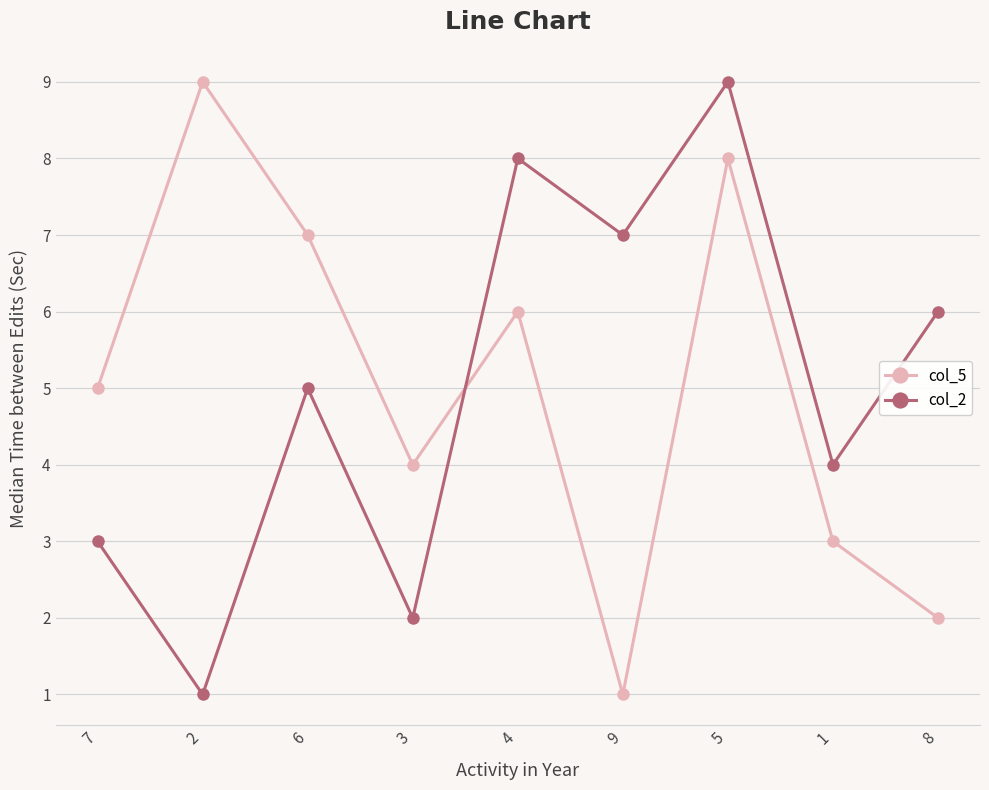

What is the difference between the col_5 values at 3 and 5?

4